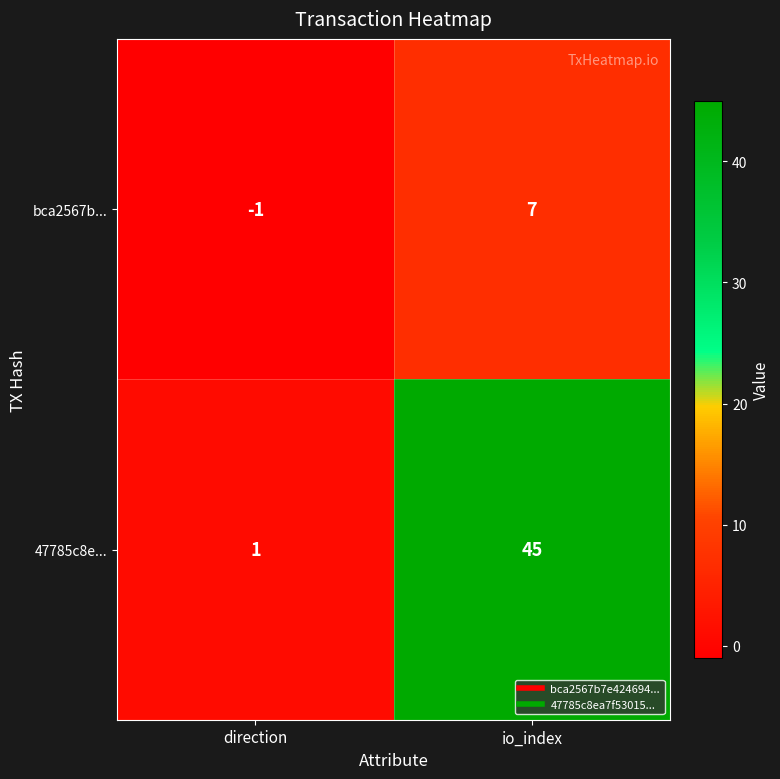

Rank the series by their average value, from highest to lowest.

47785c8e..., bca2567b...